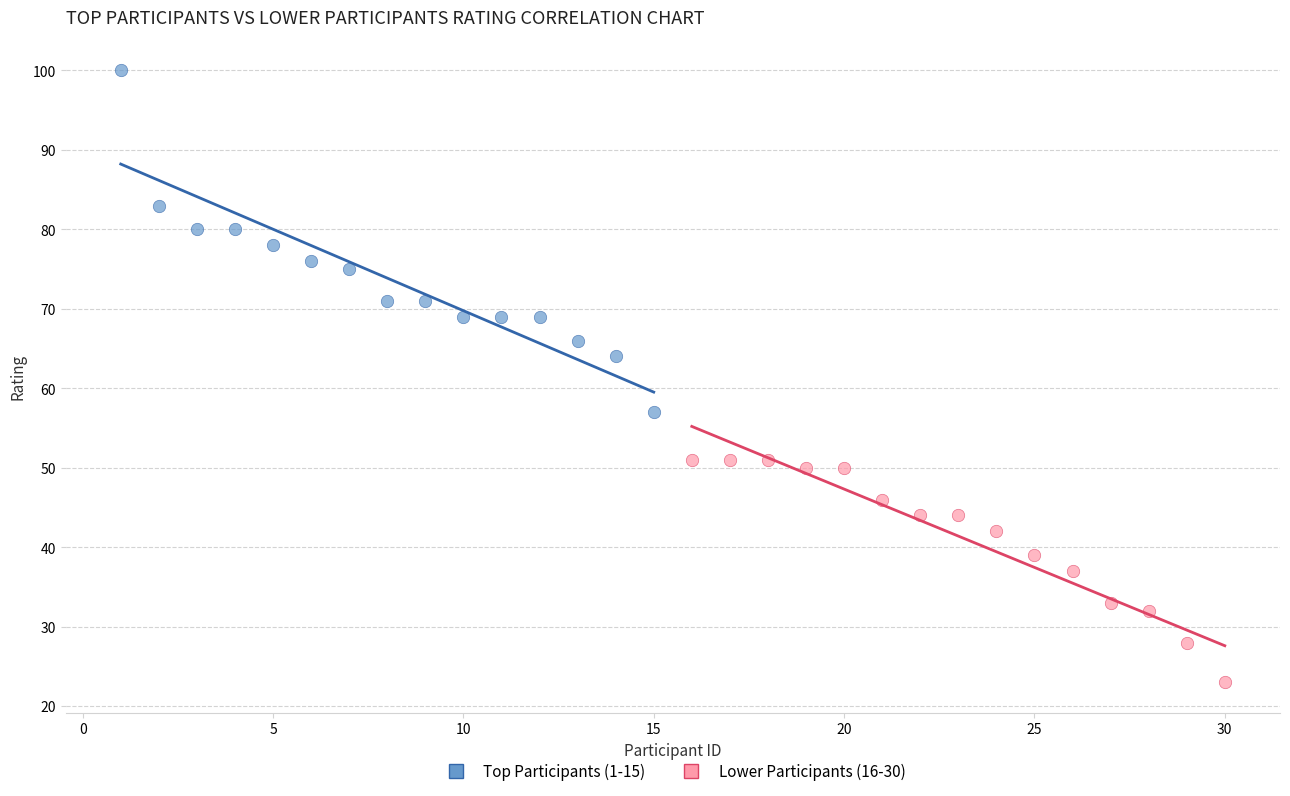

Which series has the largest Y range (max minus min)?

Top Participants (1-15)